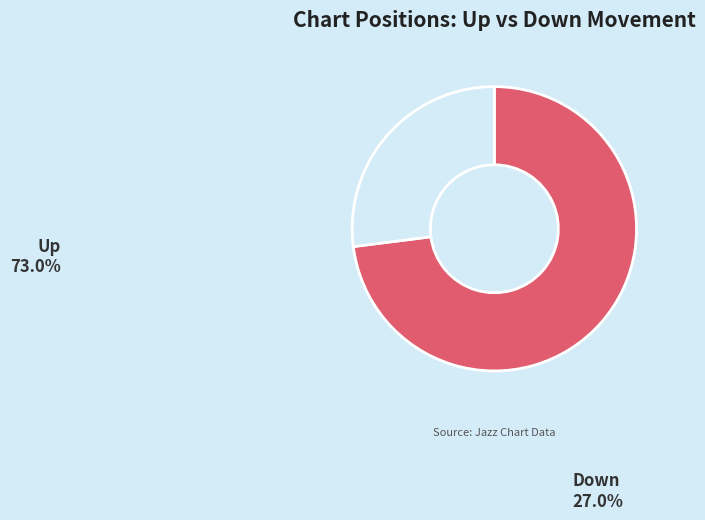

How many slices are in this pie chart?

2